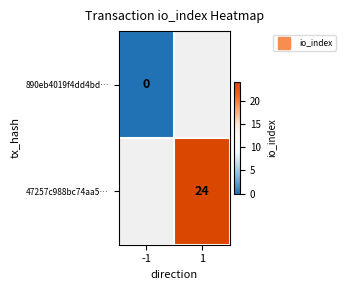

Is it true that 890eb4019f4dd4bd… equals 0.0 at -1?

True